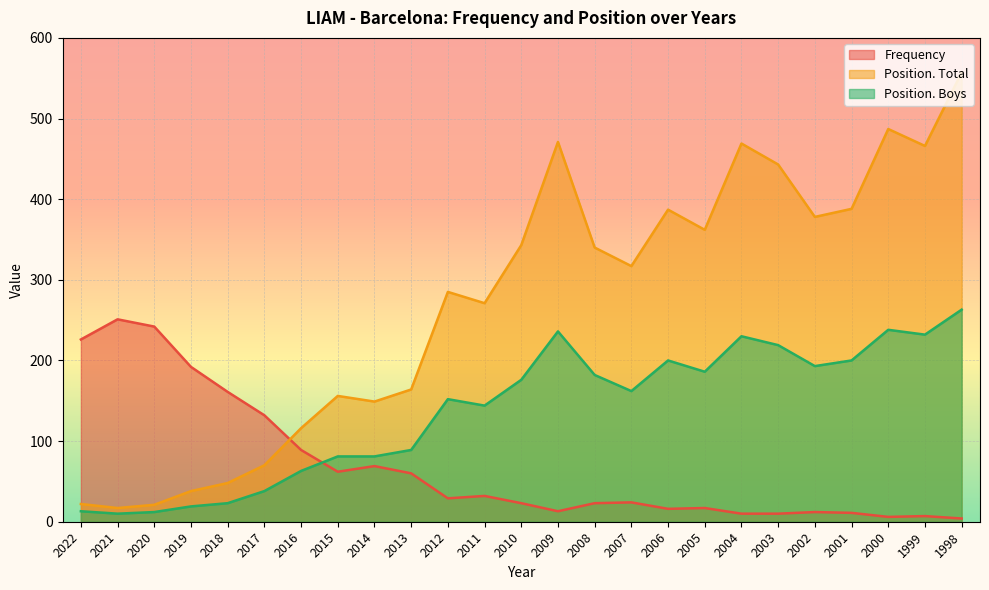

Is the value of Frequency at 2021 greater than the value of Position. Boys at 2002?

Yes